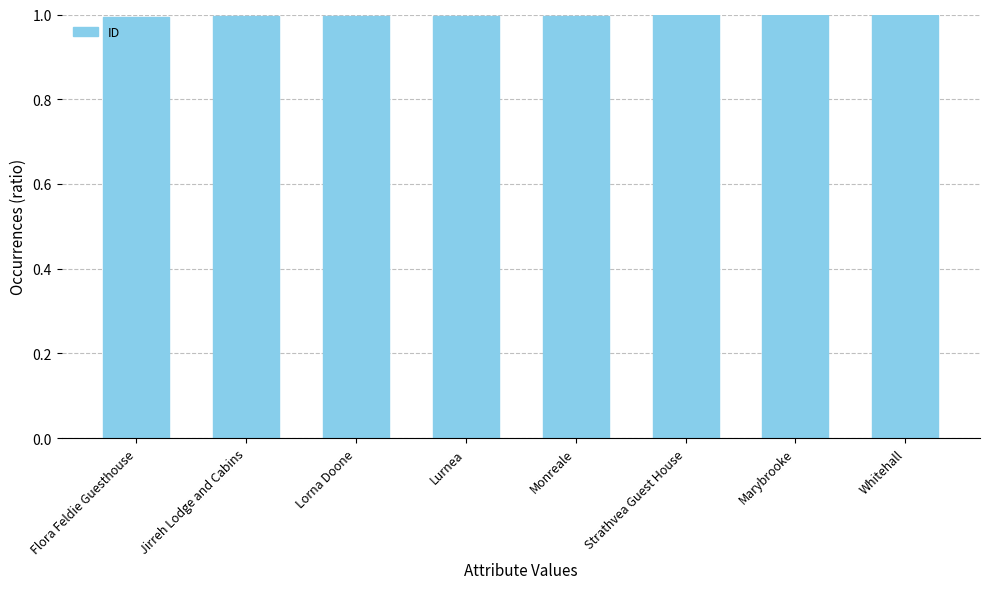

Reading left to right, extract all data points from this chart.

Flora Feldie Guesthouse=1.0	Jirreh Lodge and Cabins=1.0	Lorna Doone=1.0	Lurnea=1.0	Monreale=1.0	Strathvea Guest House=1.0	Marybrooke=1.0	Whitehall=1.0